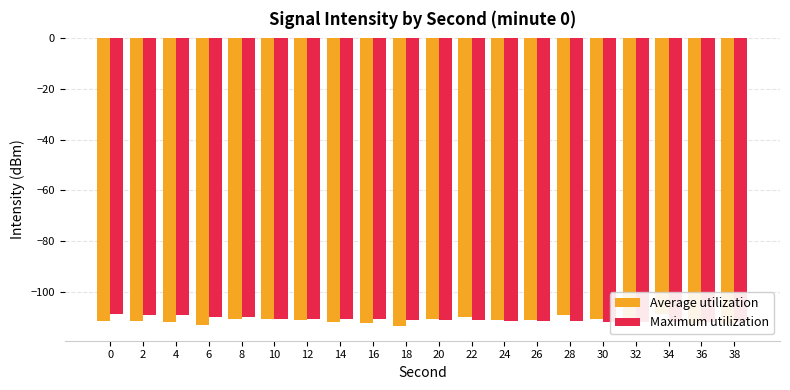

Reading left to right, list all the values displayed in this chart.

Average utilization: -111.6	-111.8	-112.2	-113.2	-111.0	-110.7	-111.4	-111.9	-112.6	-113.7	-110.9	-110.2	-111.1	-111.3	-109.2	-110.9	-113.7	-108.8	-113.0	-112.7
Maximum utilization: -108.8	-109.2	-109.3	-110.1	-110.2	-110.7	-110.9	-110.9	-111.0	-111.1	-111.3	-111.4	-111.4	-111.6	-111.8	-111.9	-111.9	-112.1	-112.2	-112.2